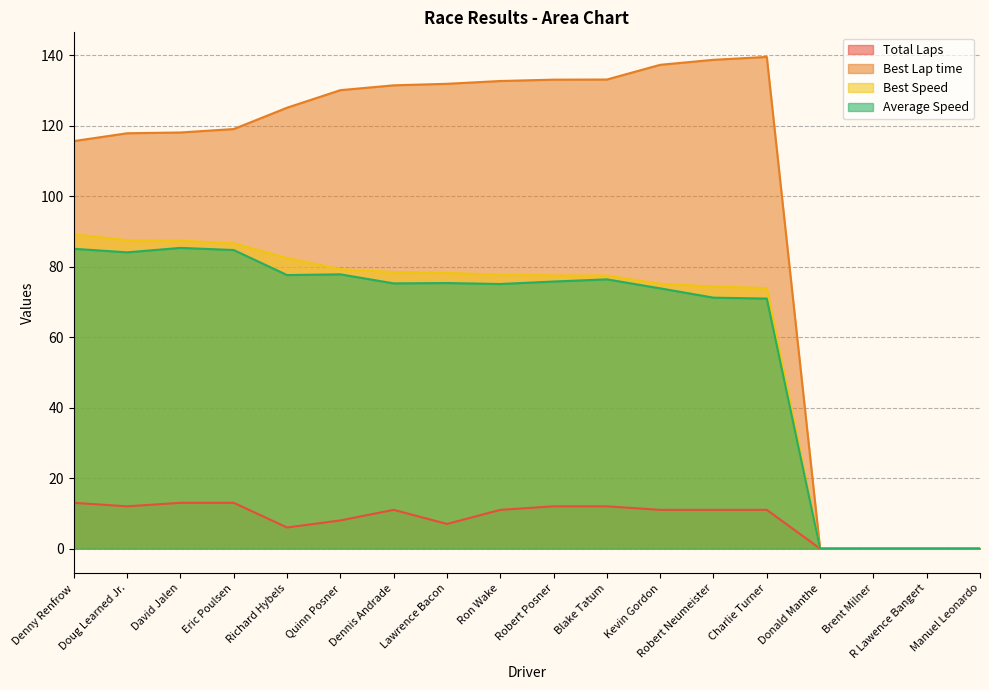

What is the sum of the Best Speed values at Lawrence Bacon and Quinn Posner?

157.5